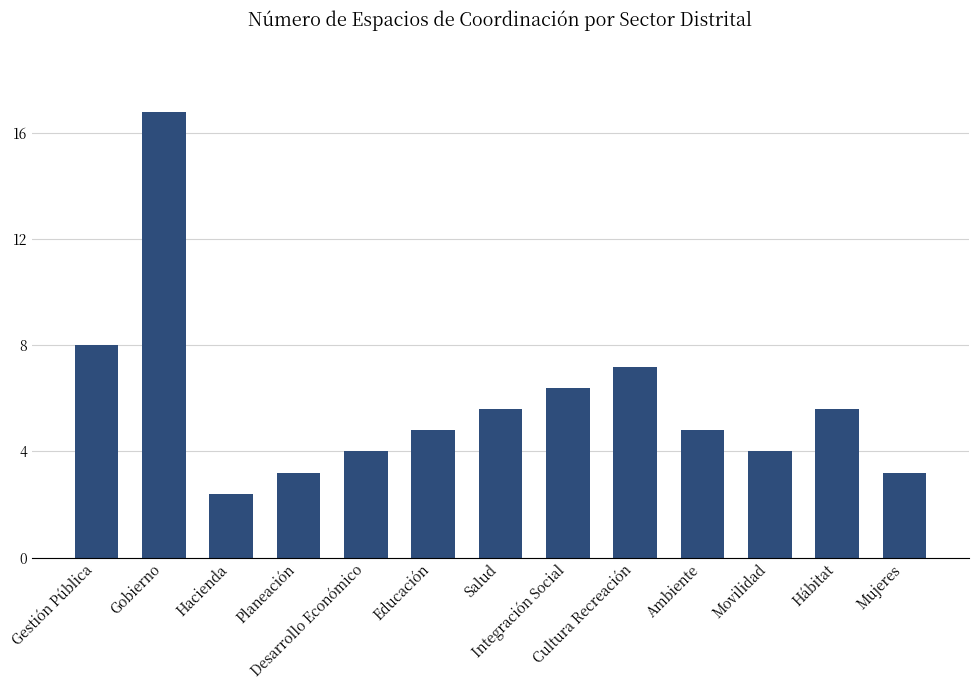

True or false: the data shows 4 at Gestión Pública.

False